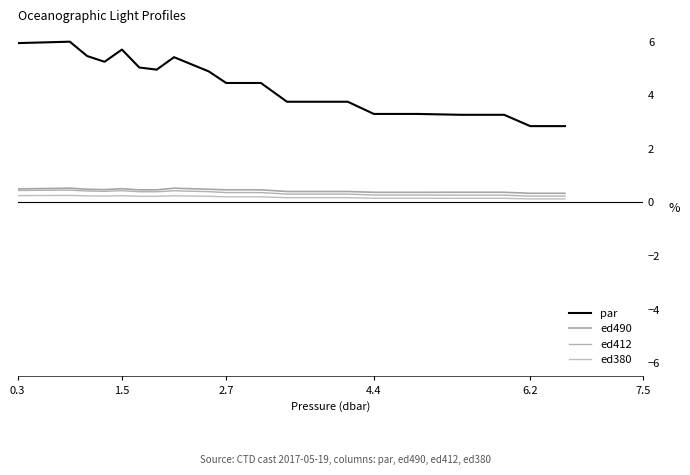

Is this an area chart (filled region under the line)?

No